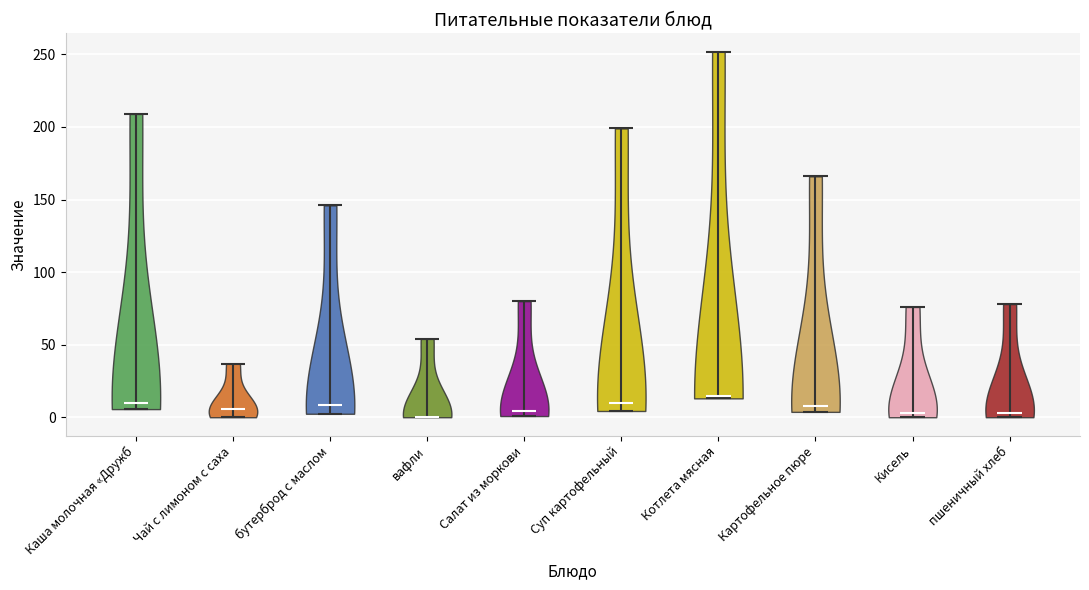

Reading left to right, read every violin against the y-axis: where its median line is, and the lowest and highest points it reaches. The values are not printed on the chart, so give them approximately, as read against the axis.

Каша молочная «Дружб: median line 10, lowest point 5, highest point 210
Чай с лимоном с саха: median line 5, lowest point 0, highest point 35
бутерброд с маслом: median line 10, lowest point 0, highest point 145
вафли: median line 0, lowest point 0, highest point 55
Салат из моркови: median line 5, lowest point 0, highest point 80
Суп картофельный: median line 10, lowest point 5, highest point 200
Котлета мясная: median line 15, lowest point 15, highest point 250
Картофельное пюре: median line 10, lowest point 5, highest point 165
Кисель: median line 5, lowest point 0, highest point 75
пшеничный хлеб: median line 5, lowest point 0, highest point 80